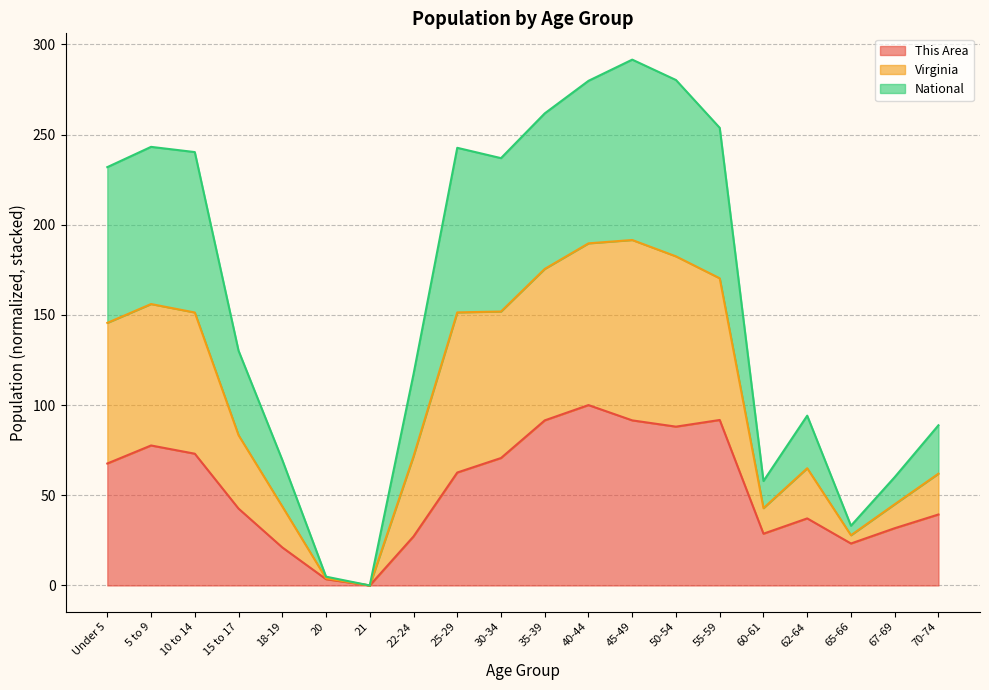

What is the label of the 12th point from the left?

40-44